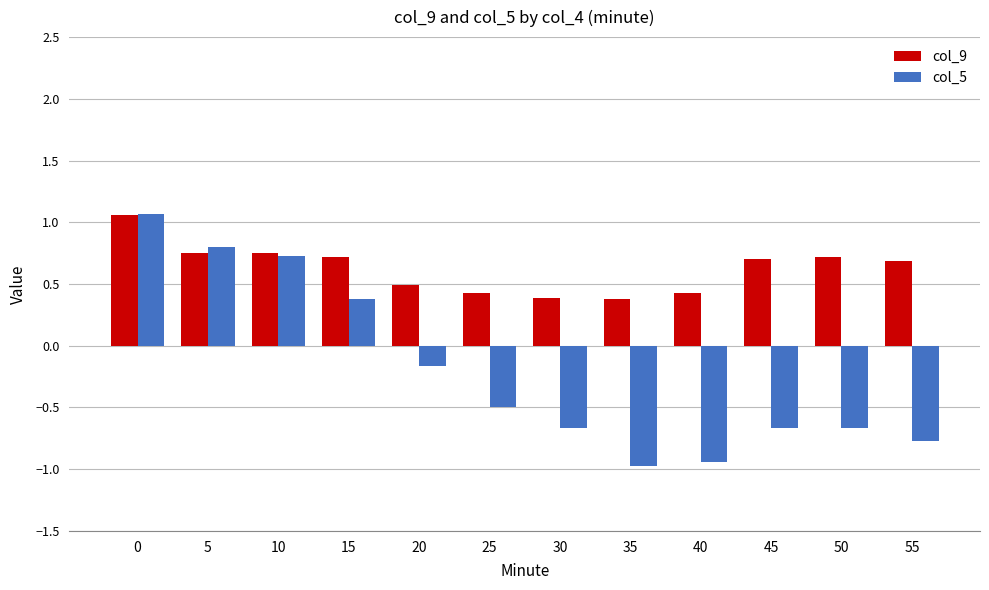

What is the value of the col_9 bar at the 9th from the left?

0.4